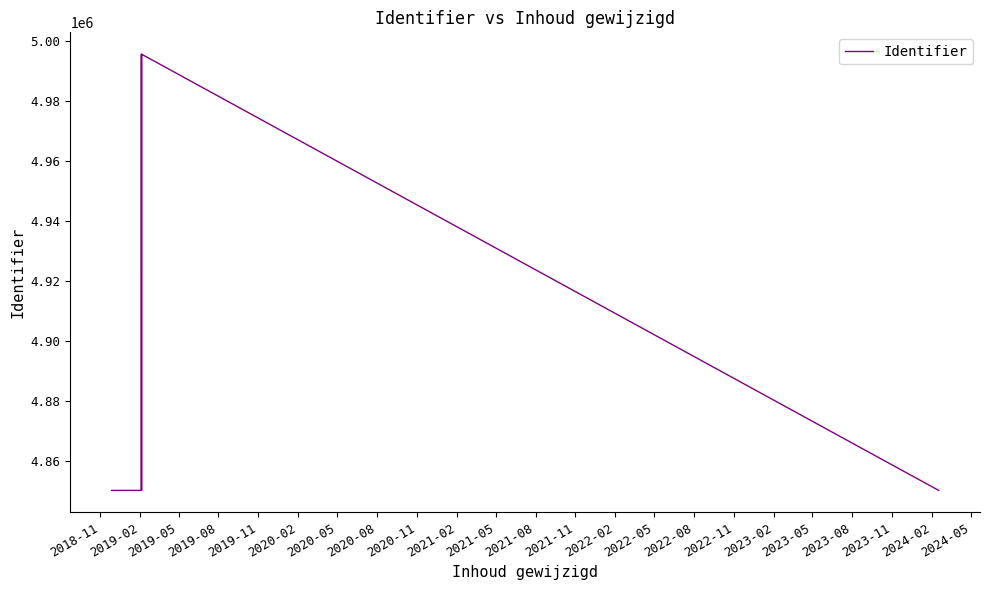

What is the sum of all values?

29391897